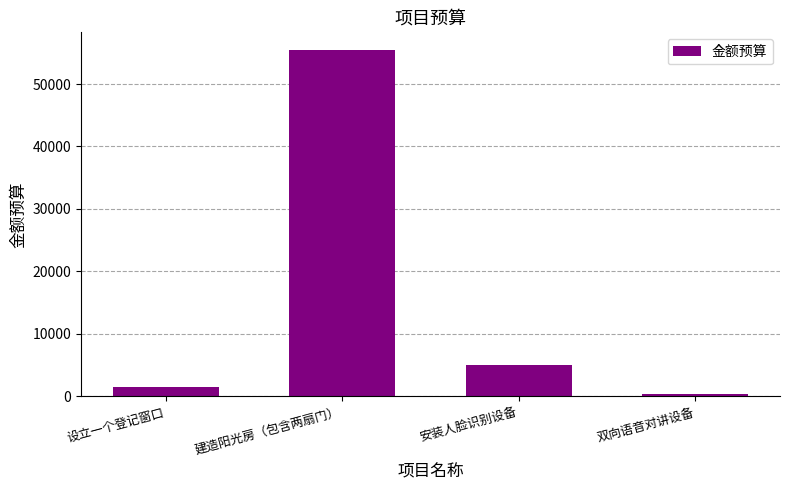

What is the label of the 4th bar from the right?

设立一个登记窗口